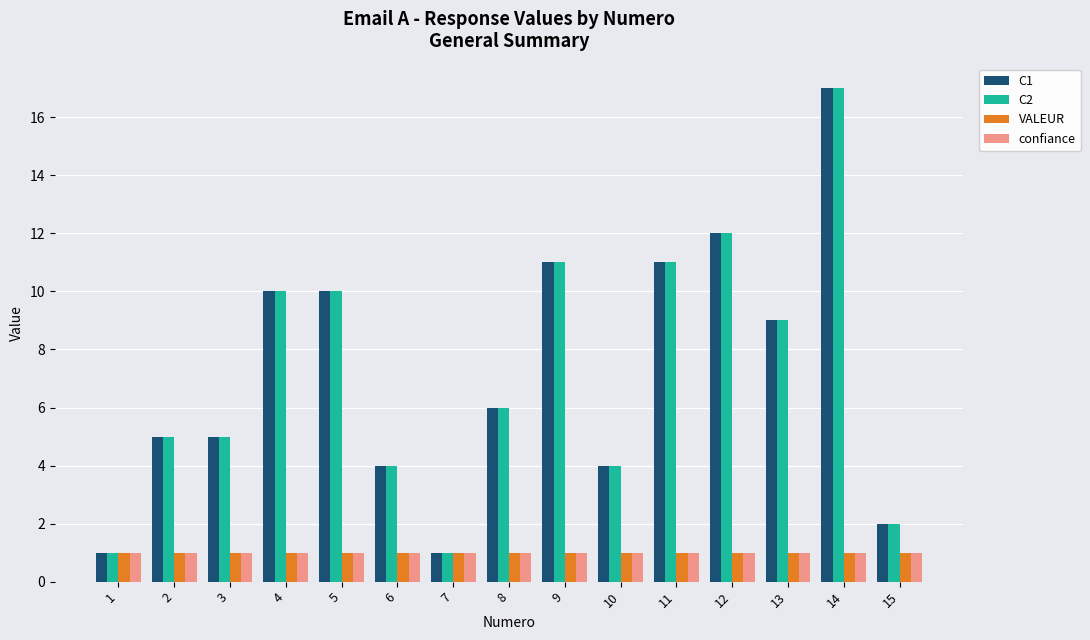

Where is C1 nearest to the value 9?

13